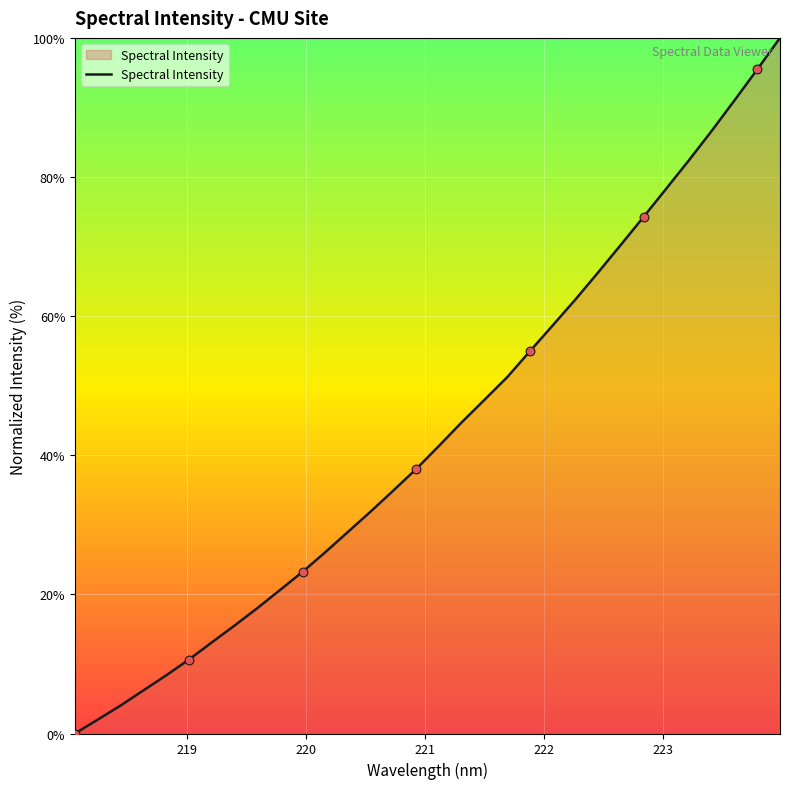

What is the maximum value shown in the chart?

100.0